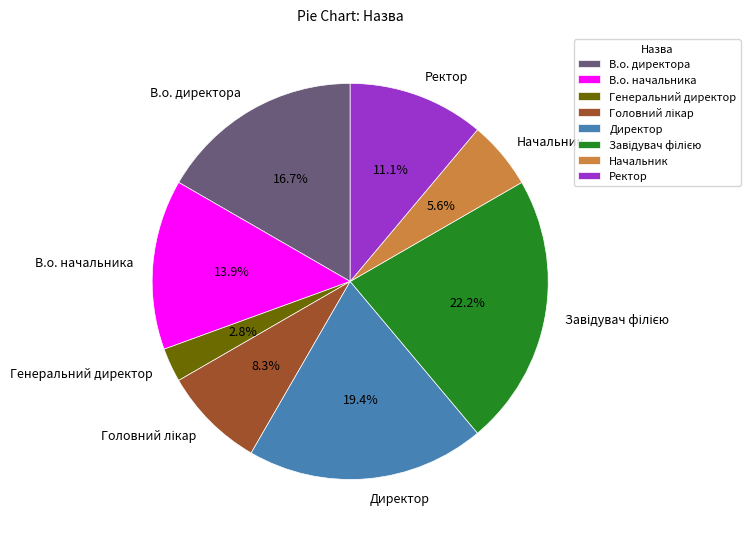

Is Генеральний директор the majority of the pie?

No